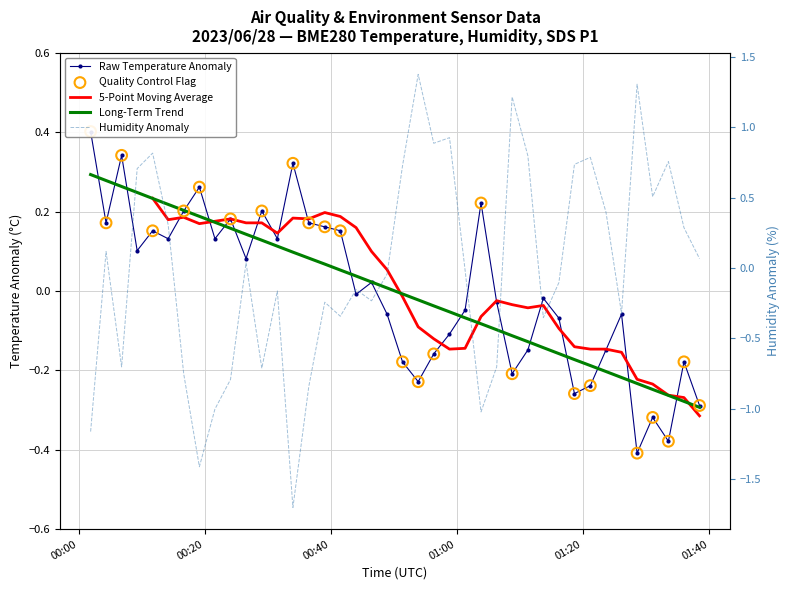

Which series reaches the maximum Y coordinate?

BME280_humidity